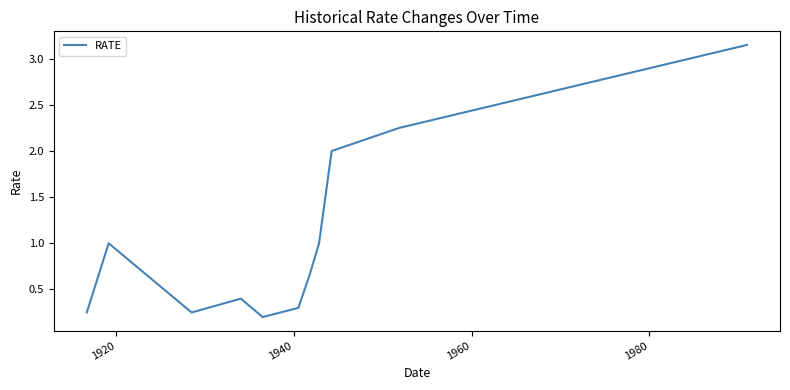

What is the sum of all values?

11.4